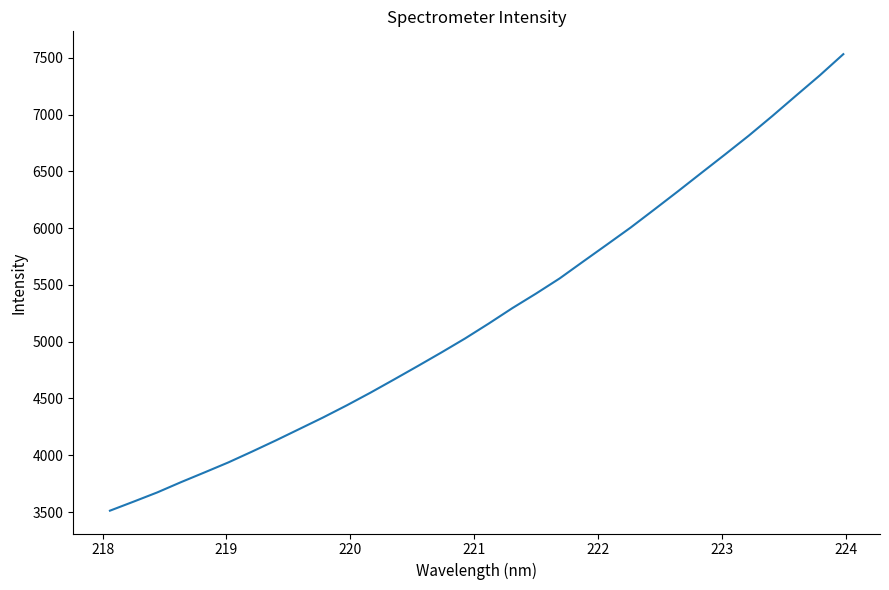

What is the difference between the maximum and minimum values?

4021.9